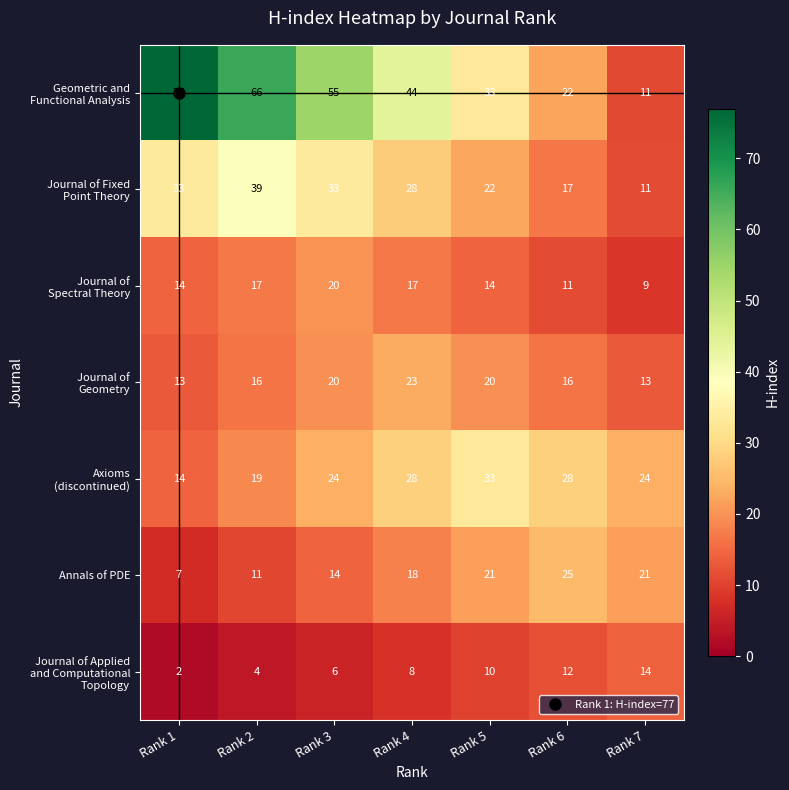

What is the total value across all series at Rank 2?

172